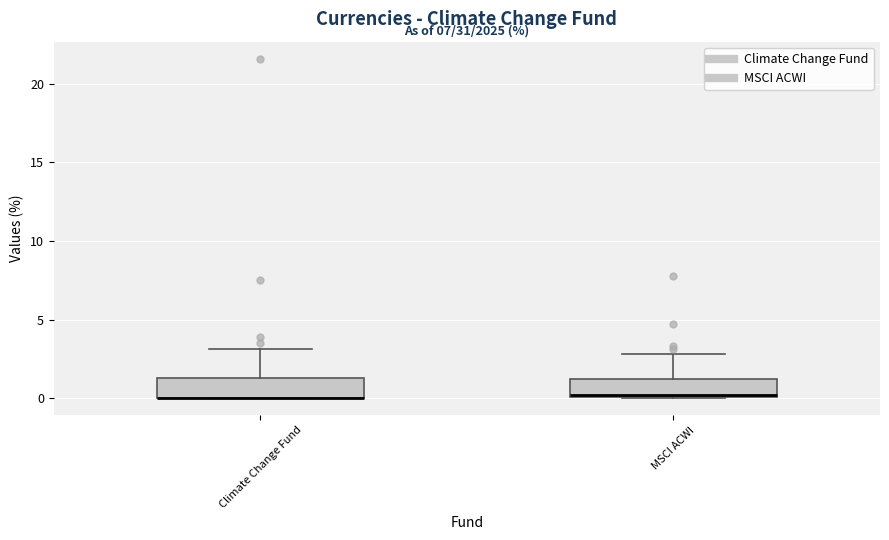

Reading left to right, transcribe this box plot: for each box, give where its median line is, the range the box spans, and where its two whiskers end, as read against the y-axis. The values are not printed on the chart, so give them approximately, as read against the axis.

Climate Change Fund: median 0.0 (drawn on the box's lower edge), box 0.0 to 1.5, whiskers 0.0 to 3.0
MSCI ACWI: median 0.0, box 0.0 to 1.0, whiskers 0.0 to 3.0